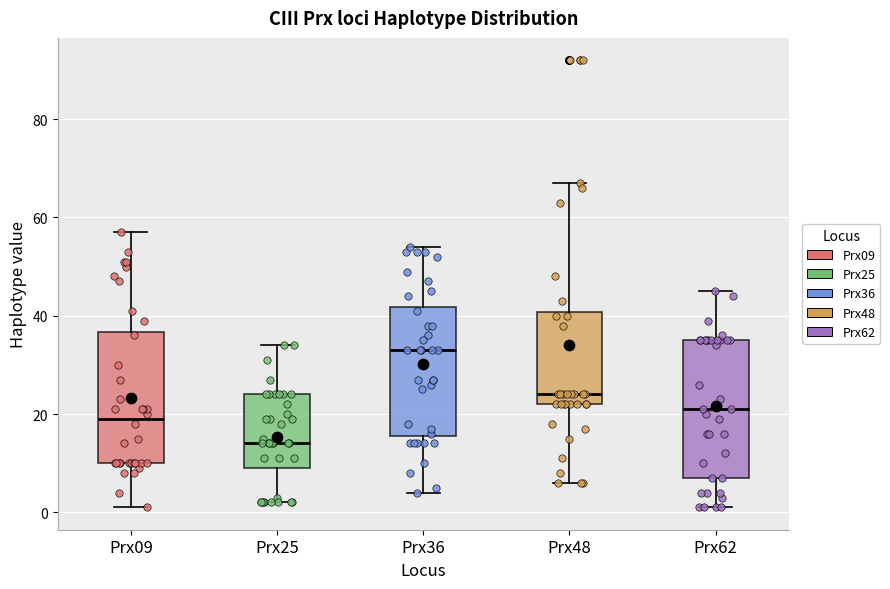

Where does the upper whisker of the box for Prx36 end on the y-axis? The values are not printed on the chart, so give them approximately, as read against the axis.

54